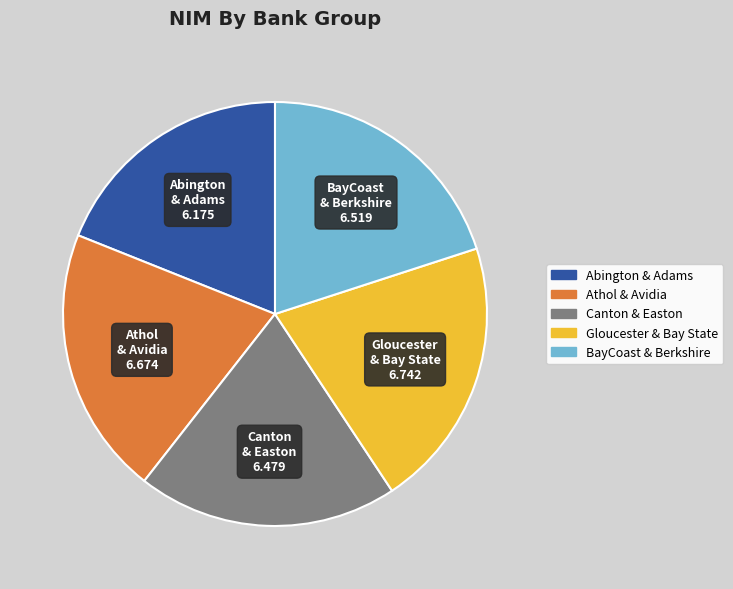

Is there any slice that represents more than half of the pie?

No